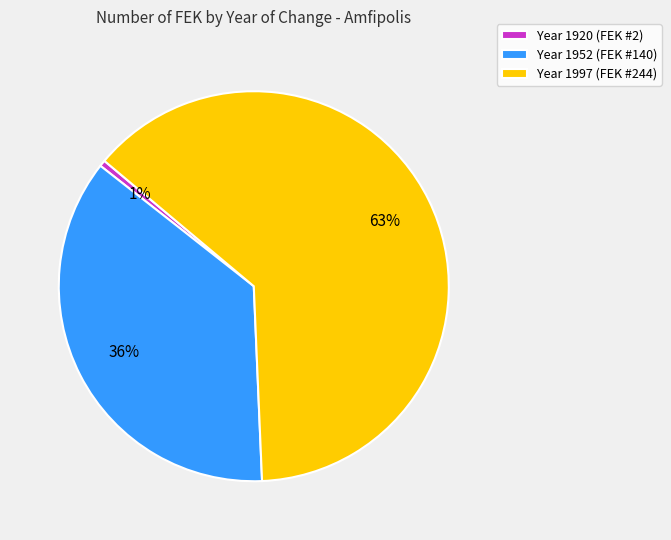

What percentage is the Year 1952 (FEK #140) slice, to the nearest percent?

36%